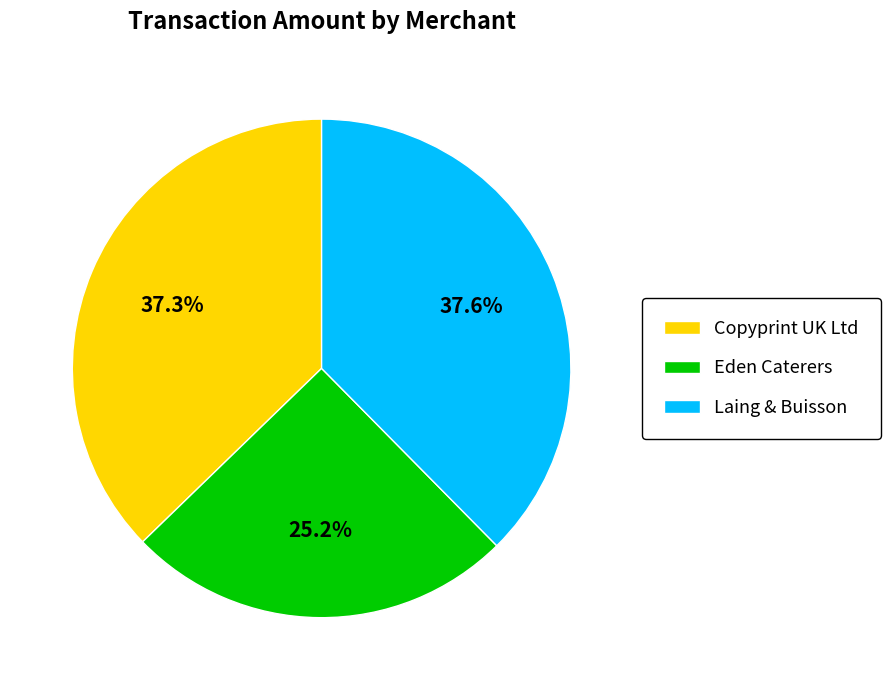

To the nearest percent, what is the average slice percentage?

33%